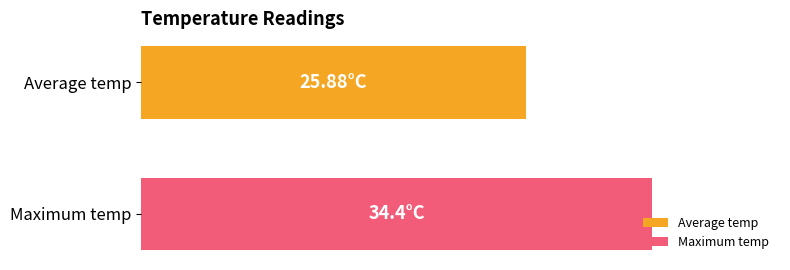

What are all the series names shown in the legend?

Average temp, Maximum temp